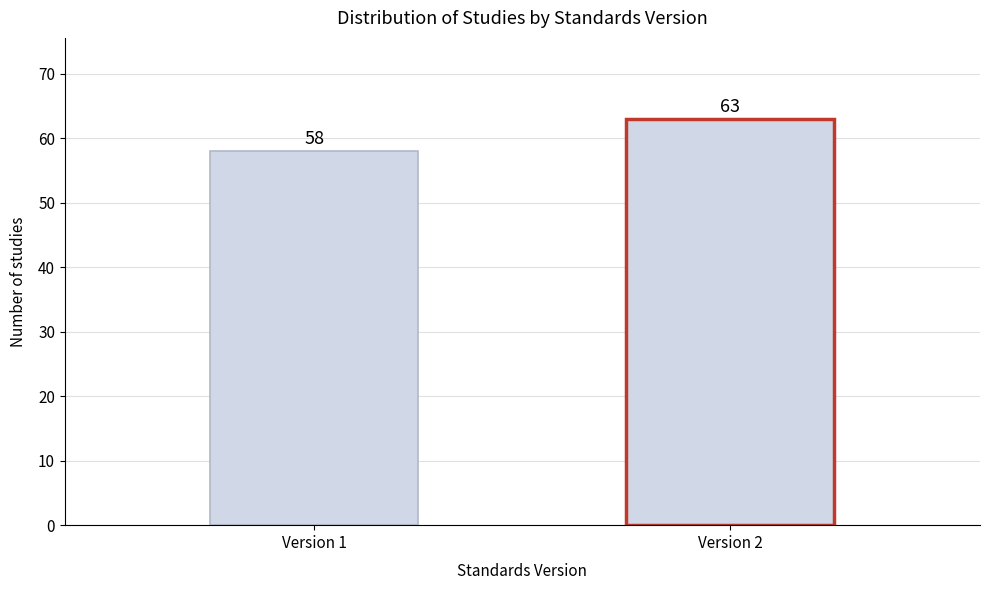

Reading right to left, transcribe all the data shown in this chart.

Version 2=63	Version 1=58